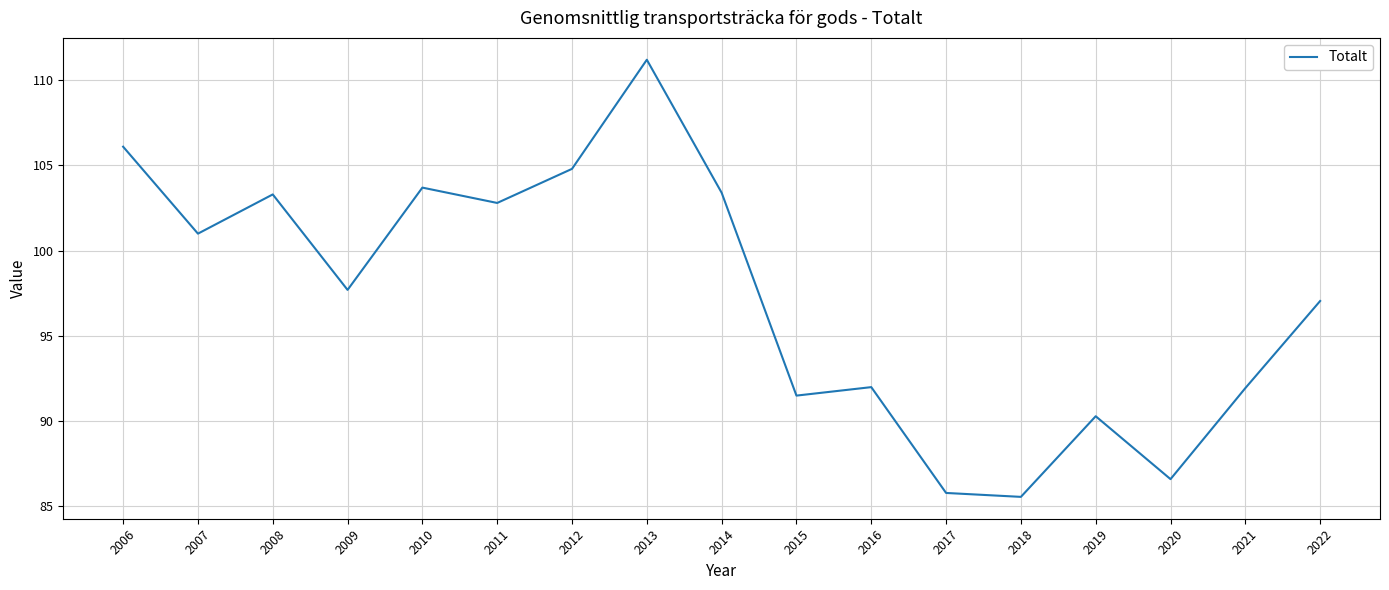

How many interior local peaks (higher than both neighbors) does the data have?

5